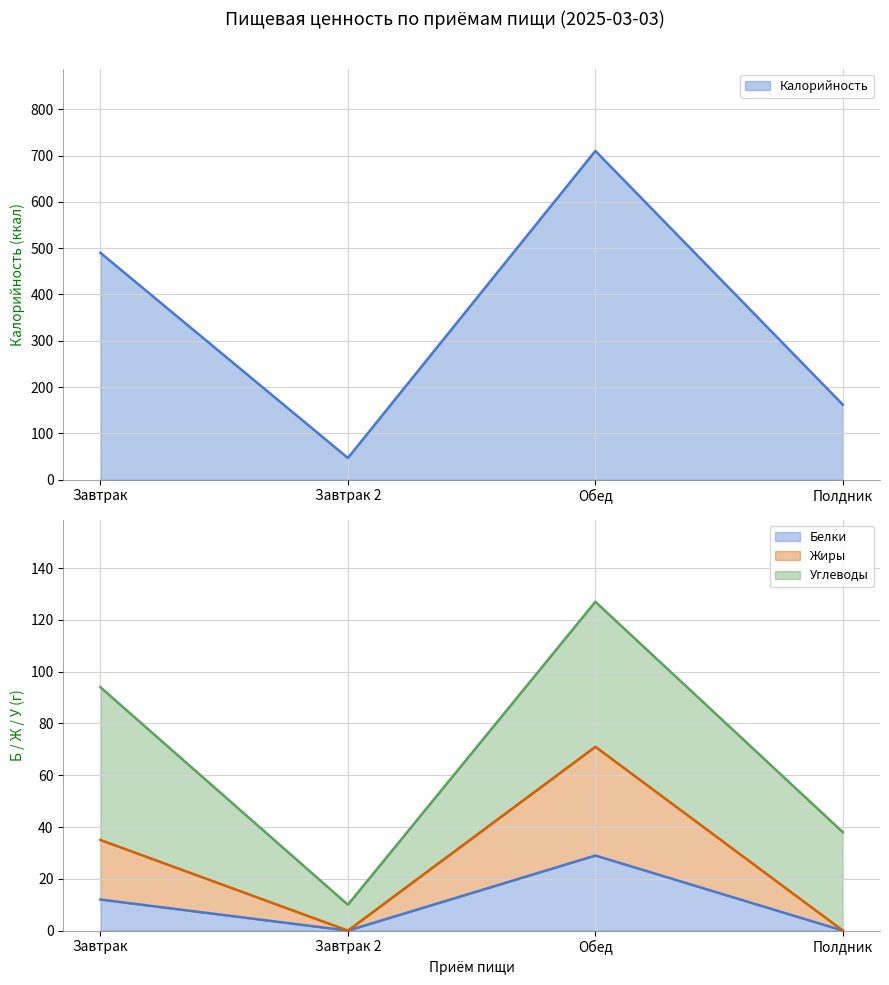

Count the Жиры values in the range 0 to 71.

4